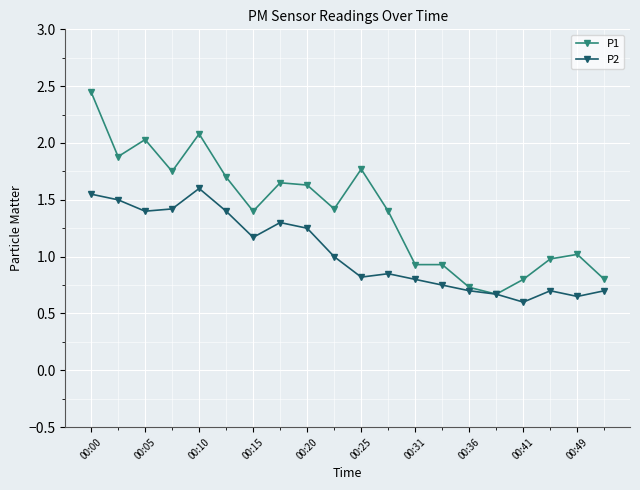

At how many categories does at least one series exceed 0?

20